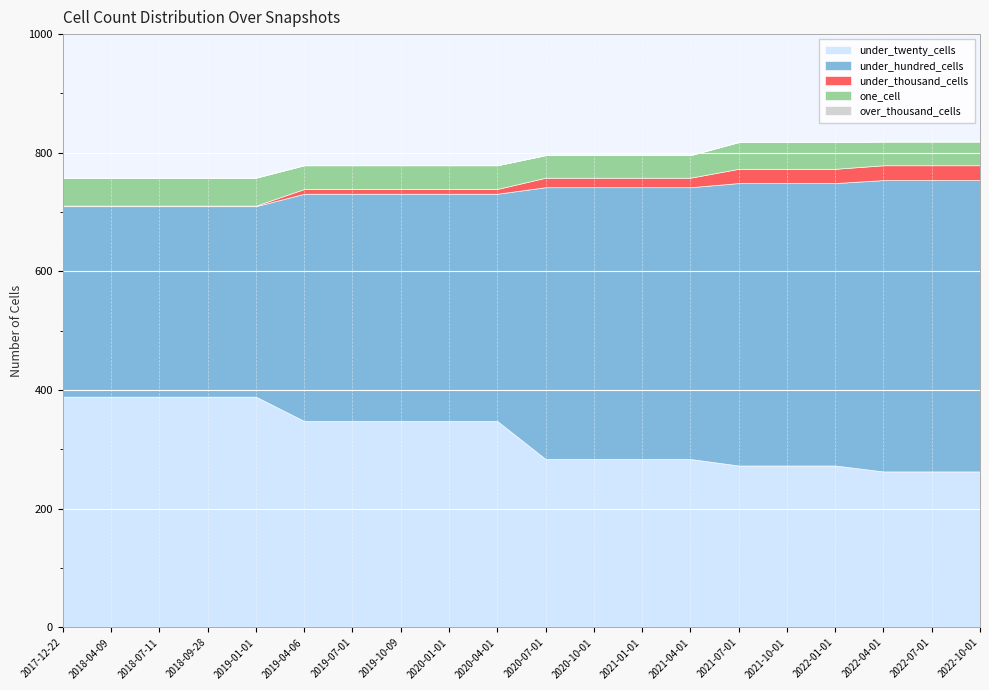

Which has a higher value, 2021-04-01 or 2022-10-01?

2021-04-01